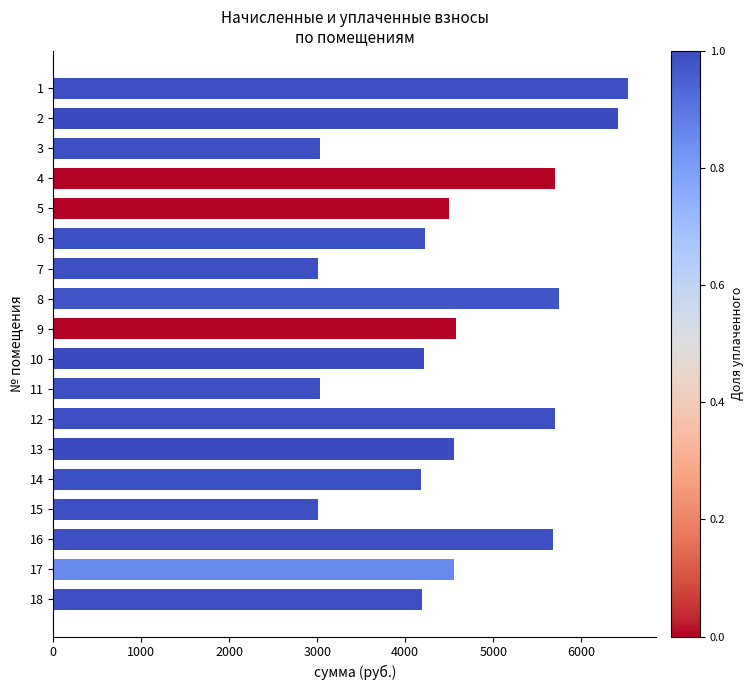

How many values are below 4555?

9